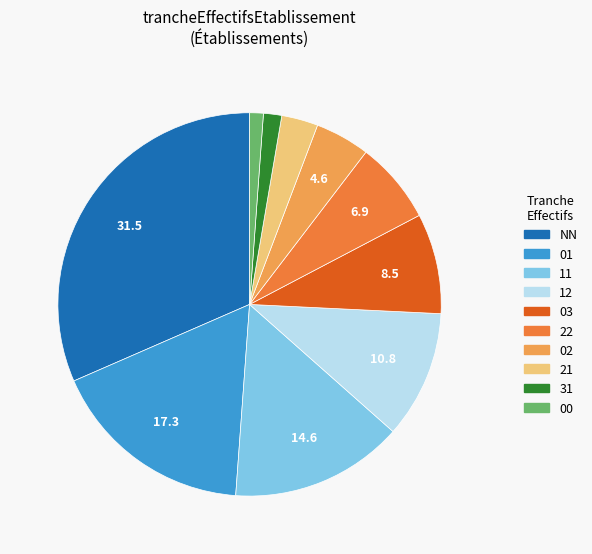

How many segments does this pie chart have?

10